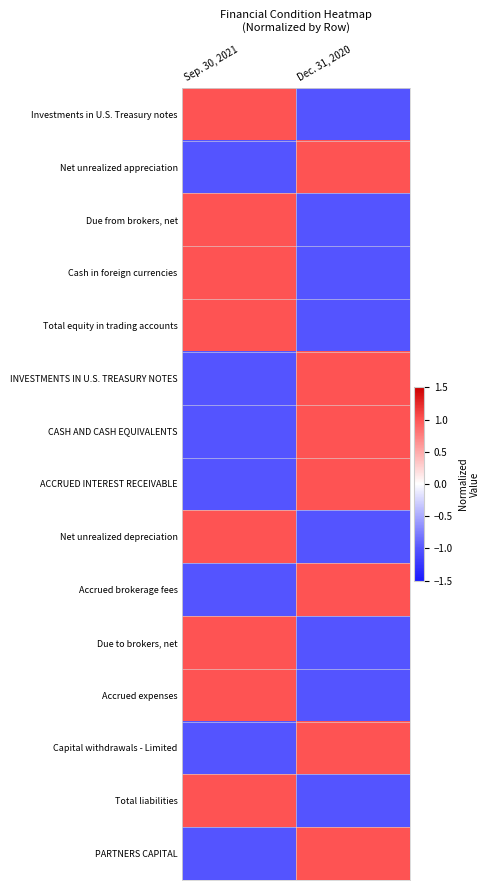

At Sep. 30, 2021, list the series in order from smallest to largest.

Net unrealized appreciation, INVESTMENTS IN U.S. TREASURY NOTES, CASH AND CASH EQUIVALENTS, ACCRUED INTEREST RECEIVABLE, Accrued brokerage fees, Capital withdrawals - Limited, PARTNERS CAPITAL, Investments in U.S. Treasury notes, Due from brokers, net, Cash in foreign currencies, Total equity in trading accounts, Net unrealized depreciation, Due to brokers, net, Accrued expenses, Total liabilities